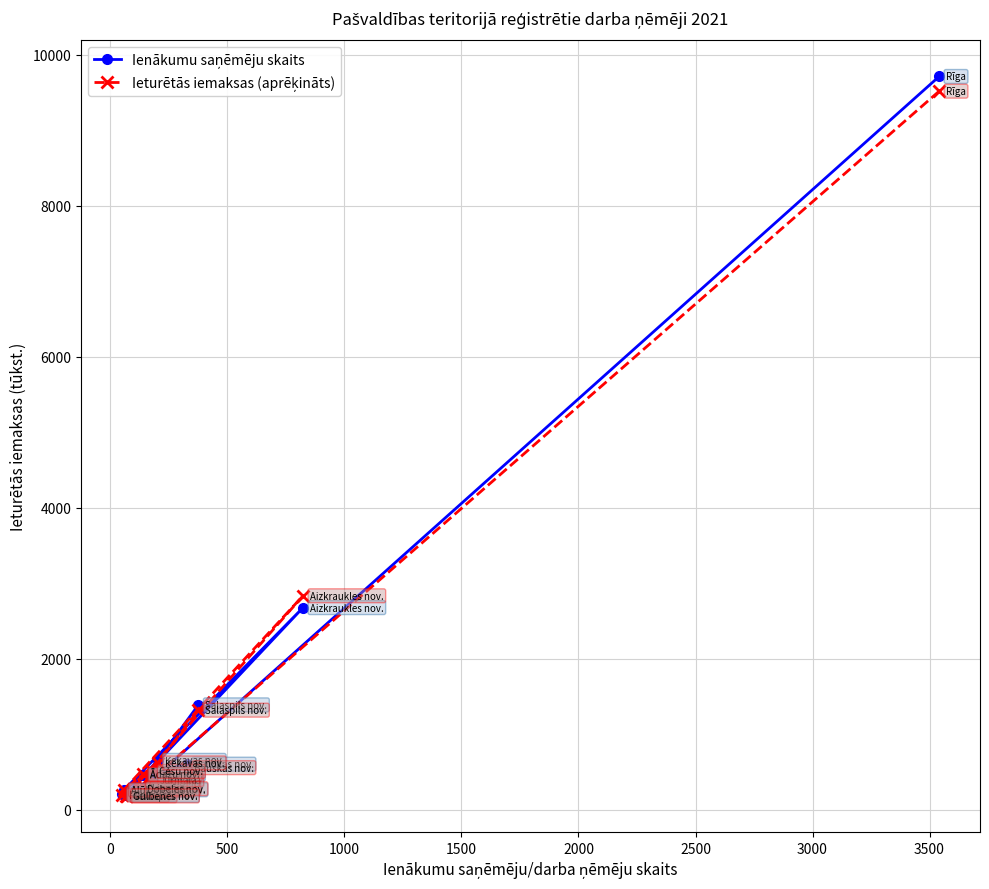

Is this an area chart (filled region under the line)?

No